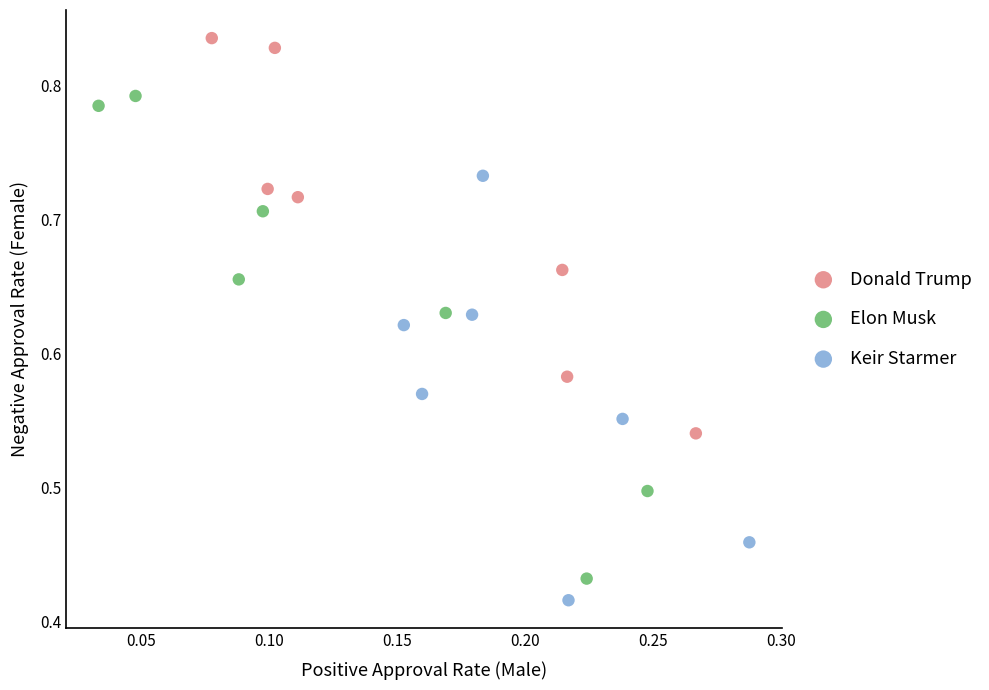

Which series contains the highest Y value?

Donald Trump